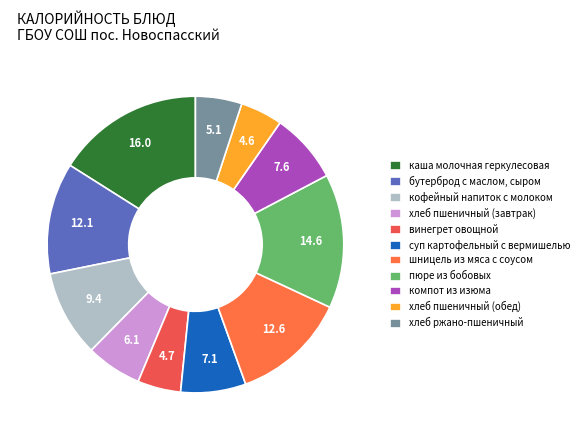

To the nearest percent, what percentage of the pie is бутерброд с маслом, сыром?

12%